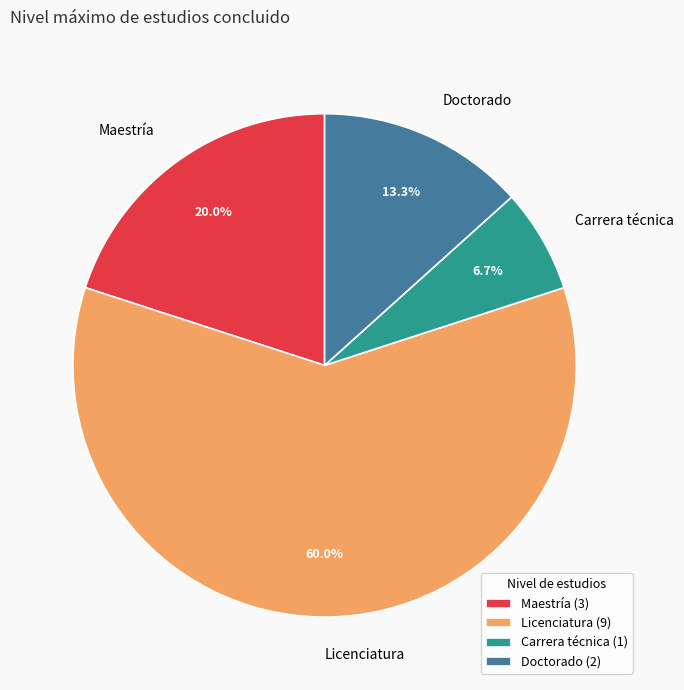

What is the ratio of the value at Carrera técnica to the value at Maestría?

0.3